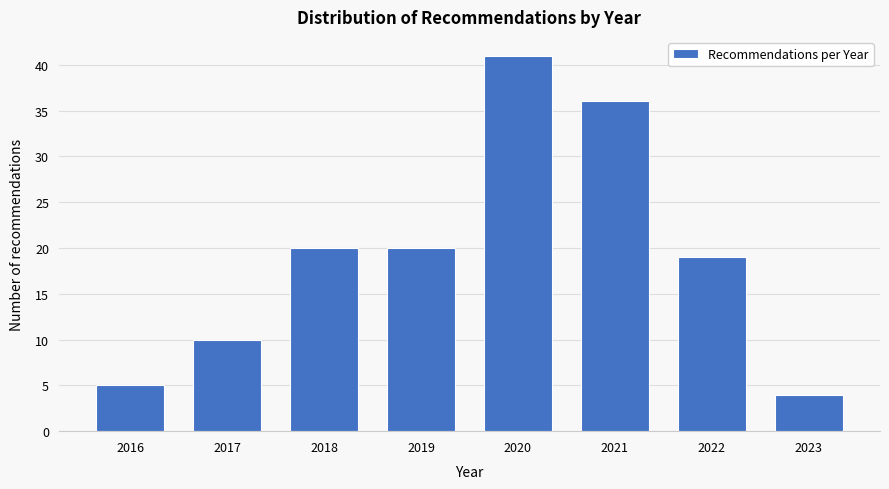

Reading left to right, transcribe all the data shown in this chart.

5	10	20	20	41	36	19	4